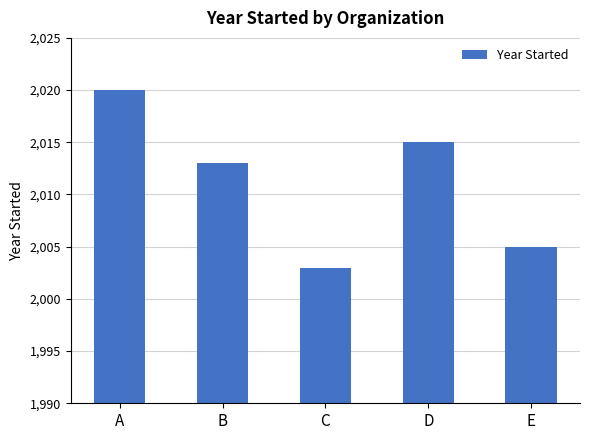

How many data points are less than 2013?

2